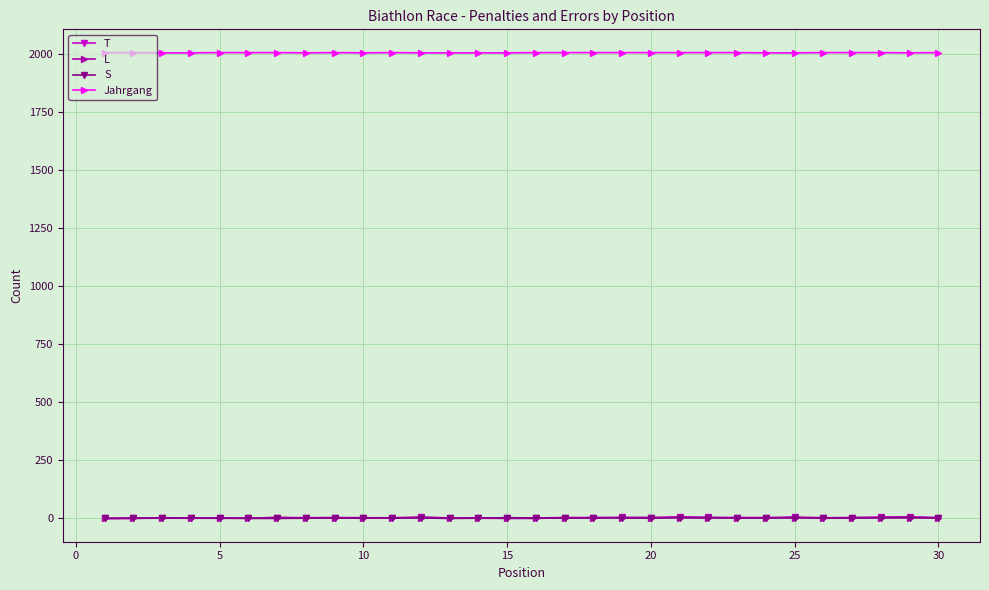

Which series has the widest spread of values?

T